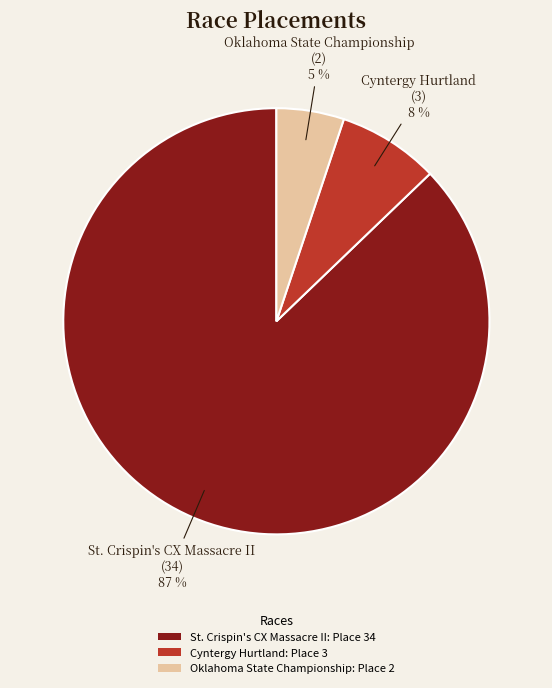

How many segments does this pie chart have?

3